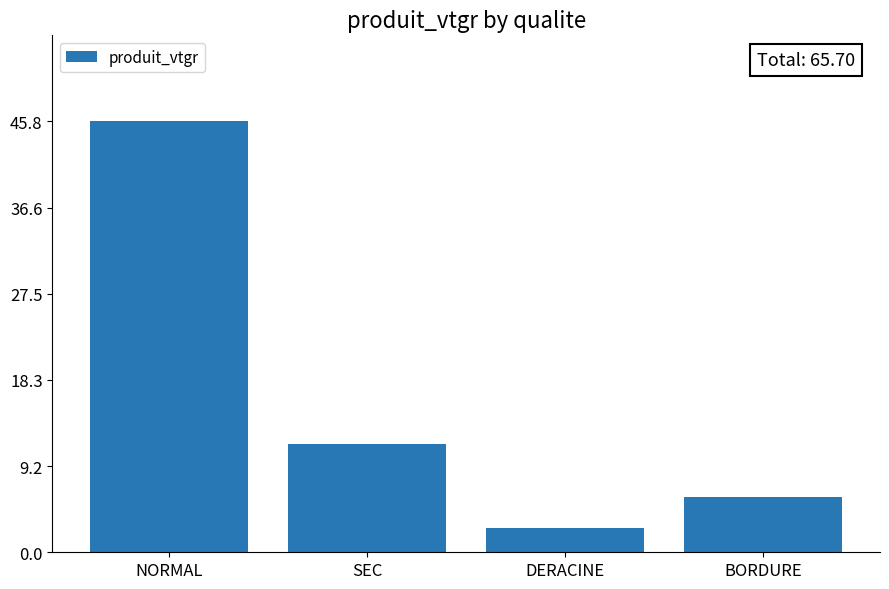

Rank the categories by value from lowest to highest.

DERACINE, BORDURE, SEC, NORMAL